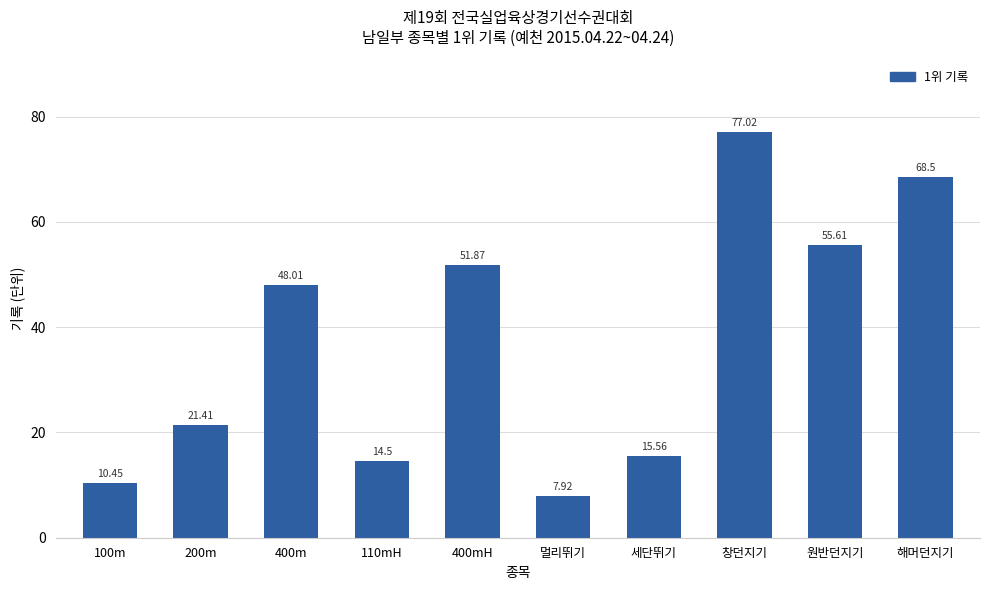

Is it true that the value at 400mH is 51.9?

True